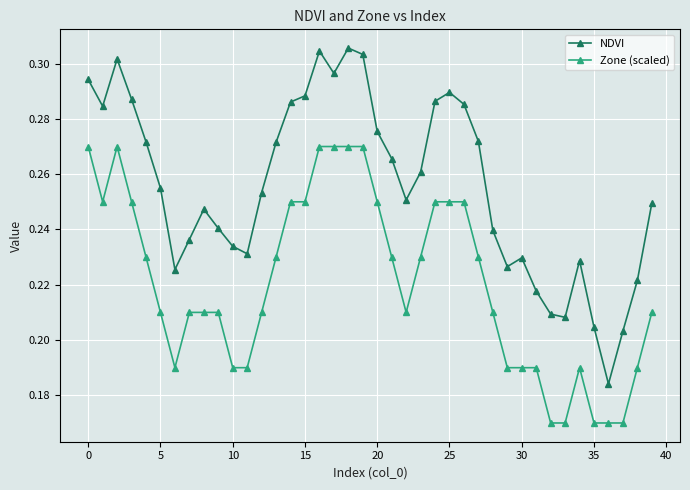

How many Zone (scaled) values are between 0 and 1?

40